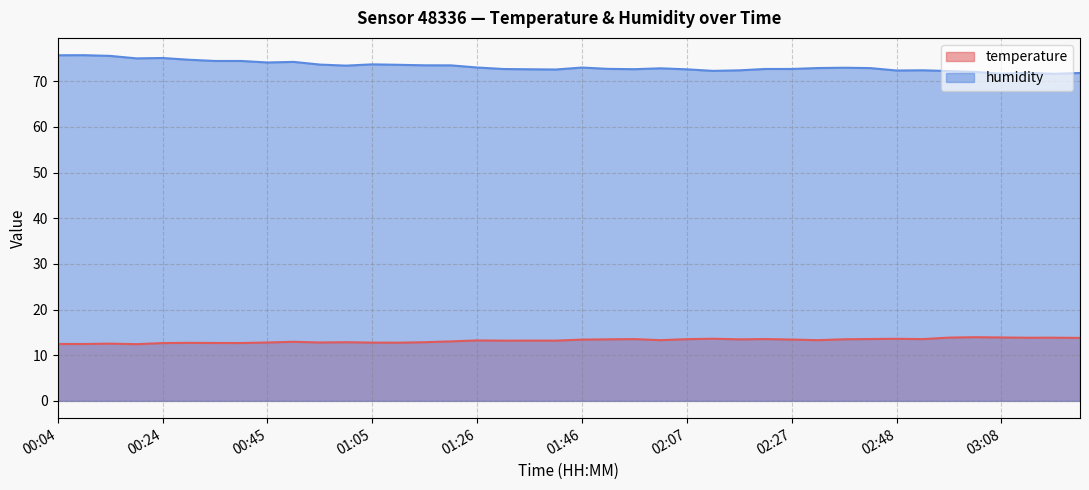

At how many categories does at least one series exceed 71?

40